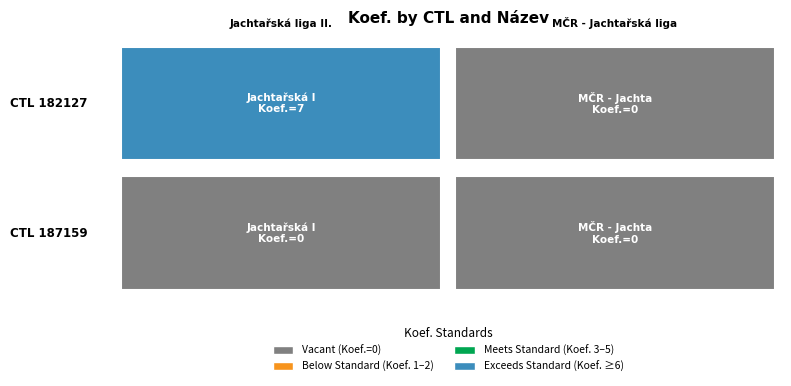

How many values in 182127 are above zero?

1